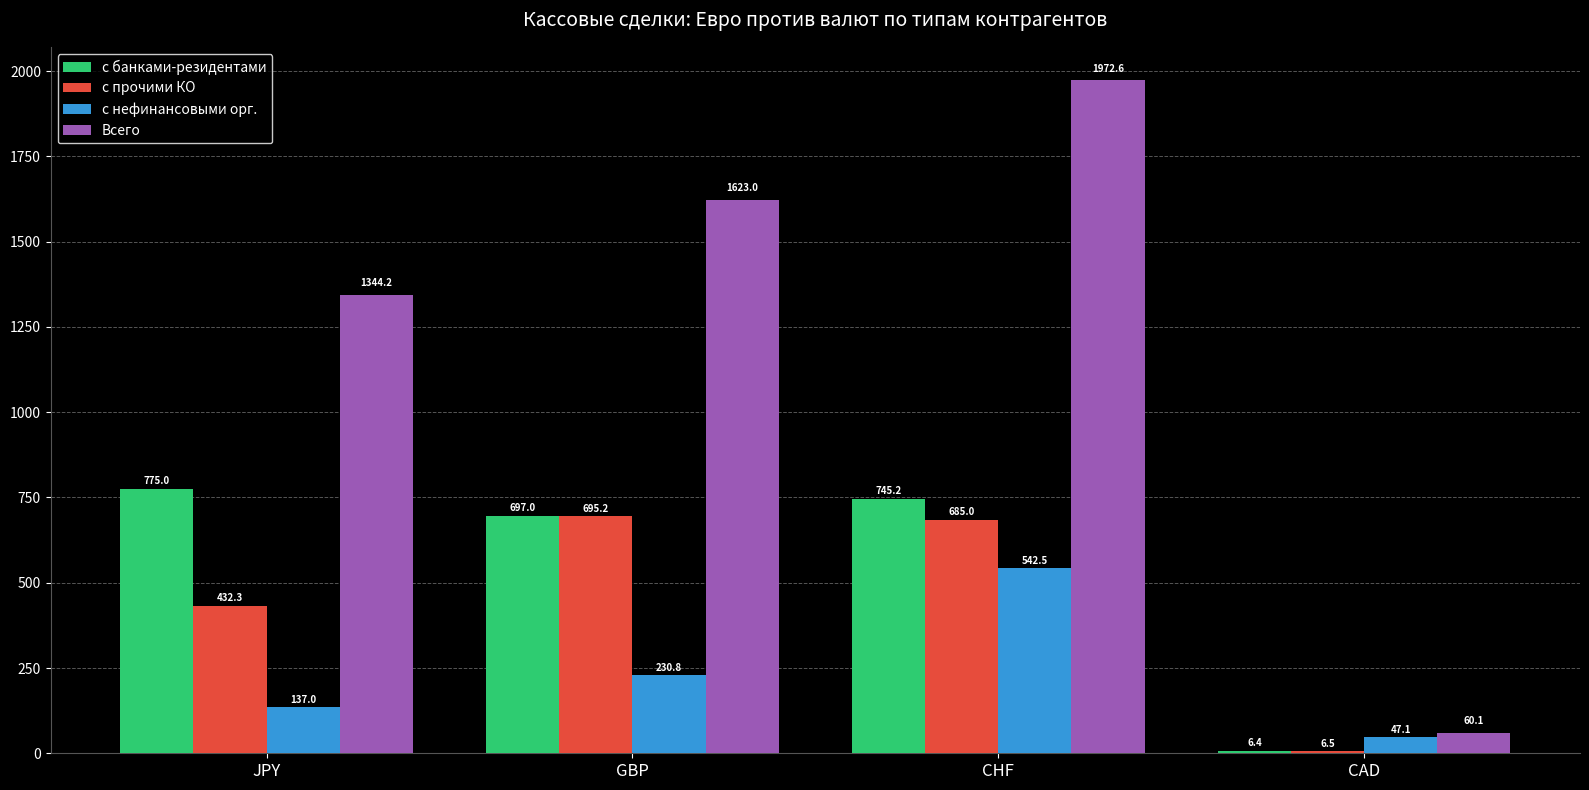

How many distinct data groups are displayed?

4